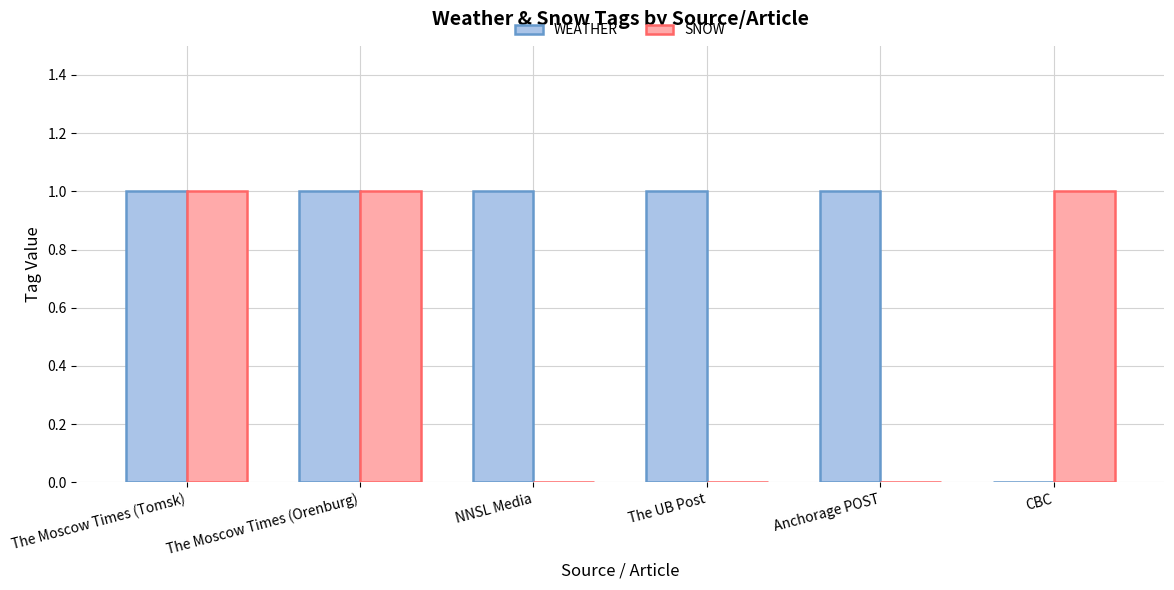

What are all the series names shown in the legend?

WEATHER, SNOW